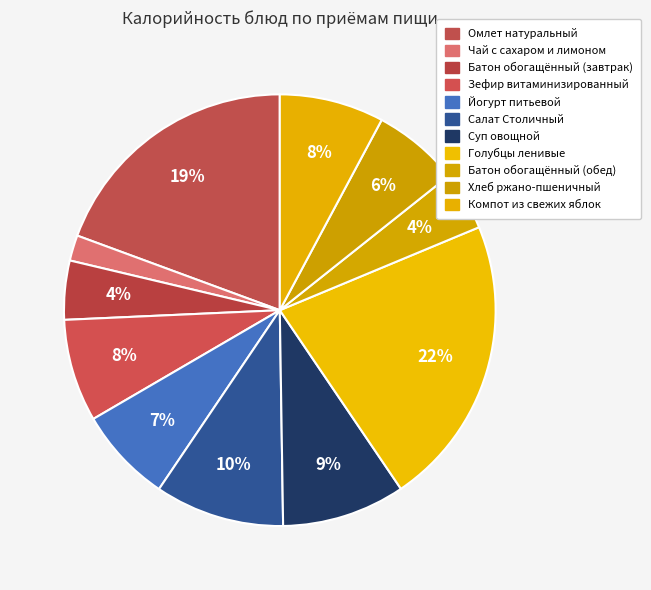

What is the change in value from Омлет натуральный to Салат Столичный?

-141.1